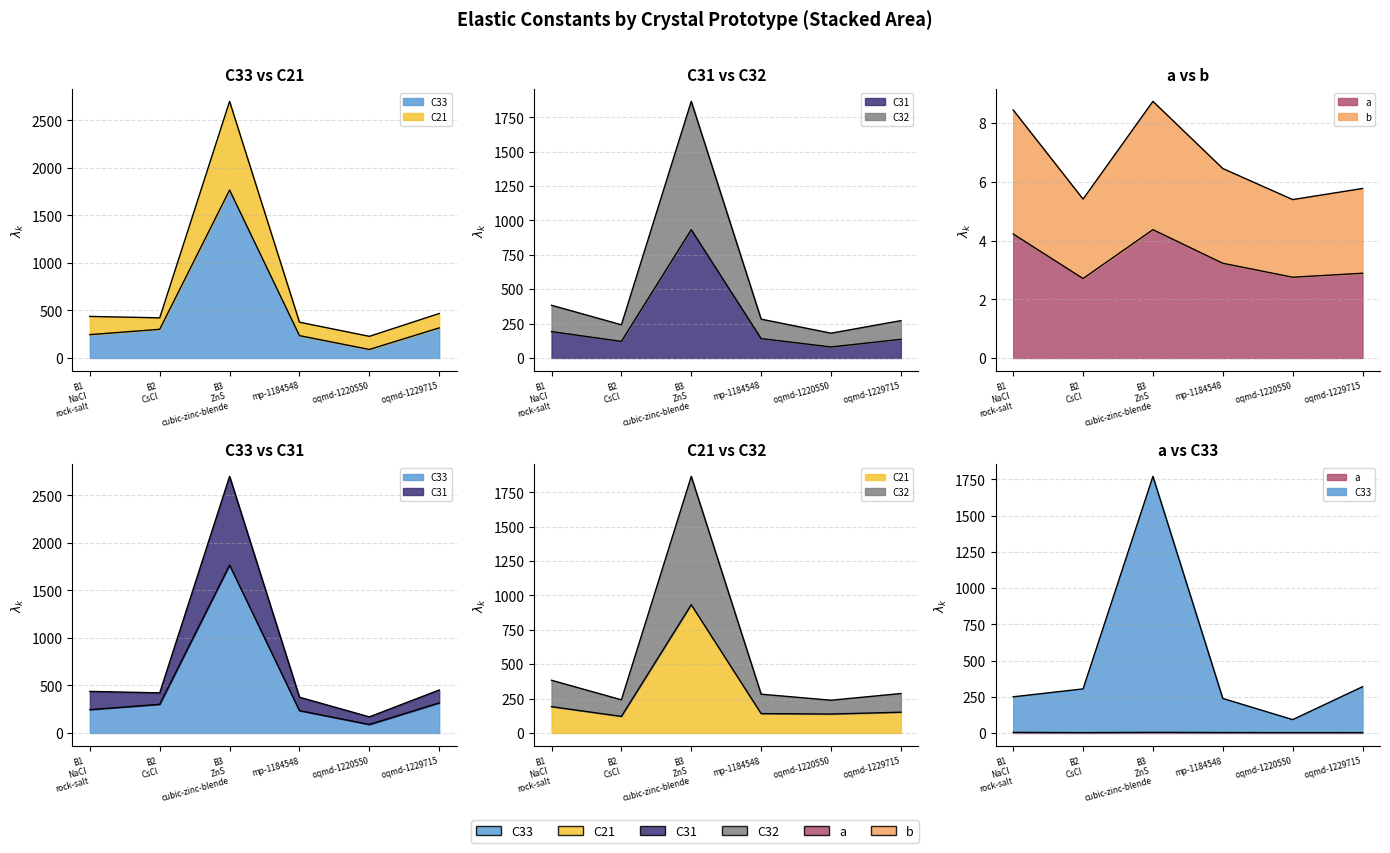

Which has a higher value, oqmd-1220550 or mp-1184548?

mp-1184548